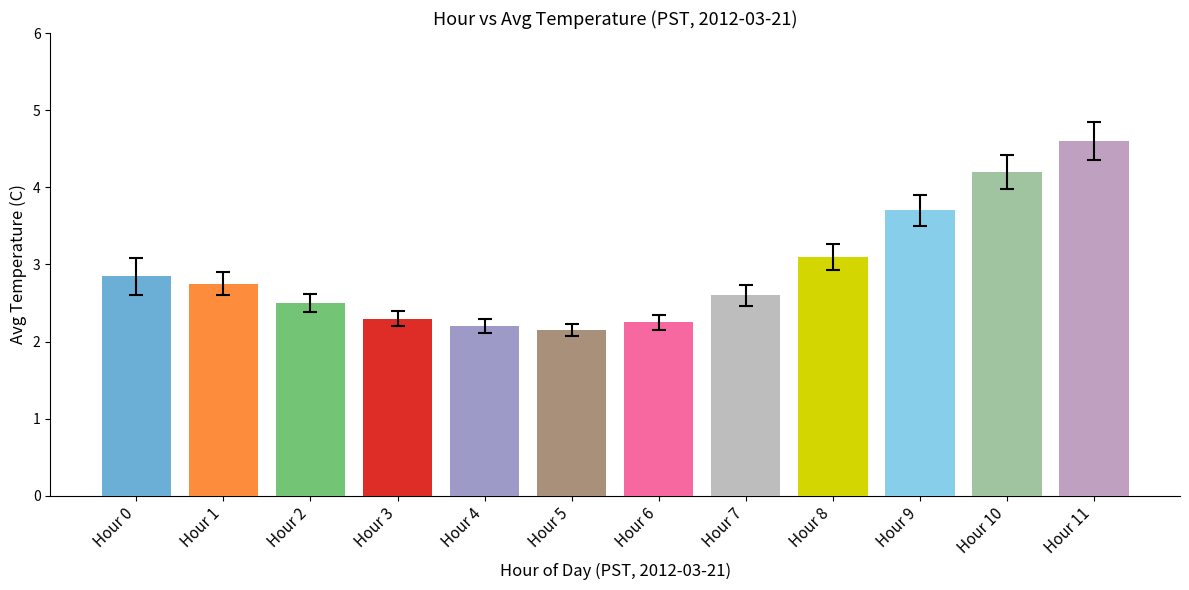

What is the value of the 5th bar from the left?

2.2